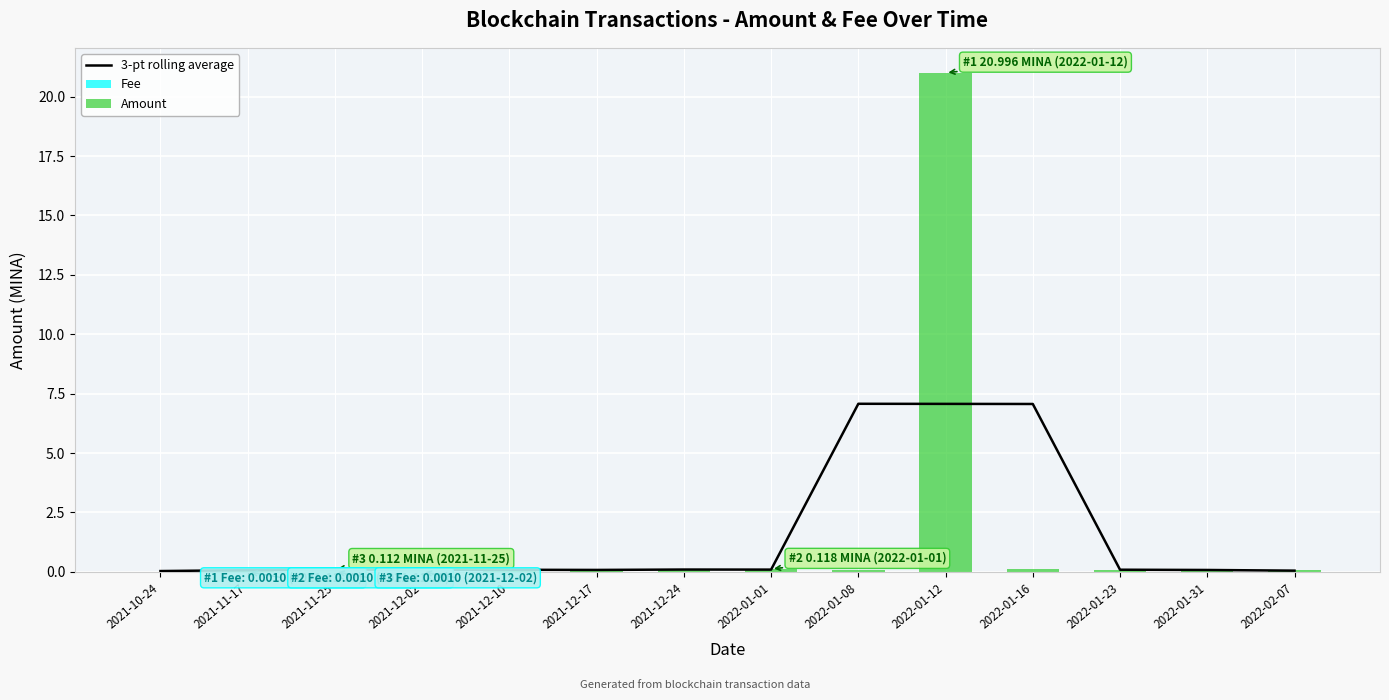

Reading left to right, extract all data points from this chart.

3-pt rolling average: 2021-10-24=0.0	2021-11-17=0.1	2021-11-25=0.1	2021-12-02=0.1	2021-12-10=0.1	2021-12-17=0.1	2021-12-24=0.1	2022-01-01=0.1	2022-01-08=7.1	2022-01-12=7.1	2022-01-16=7.1	2022-01-23=0.1	2022-01-31=0.1	2022-02-07=0.1
Fee: 2021-10-24=0.0	2021-11-17=0.0	2021-11-25=0.0	2021-12-02=0.0	2021-12-10=0.0	2021-12-17=0.0	2021-12-24=0.0	2022-01-01=0.0	2022-01-08=0.0	2022-01-12=0.0	2022-01-16=0.0	2022-01-23=0.0	2022-01-31=0.0	2022-02-07=0.0
Amount: 2021-10-24=0.0	2021-11-17=0.1	2021-11-25=0.1	2021-12-02=0.1	2021-12-10=0.1	2021-12-17=0.1	2021-12-24=0.1	2022-01-01=0.1	2022-01-08=0.1	2022-01-12=21.0	2022-01-16=0.1	2022-01-23=0.1	2022-01-31=0.1	2022-02-07=0.1